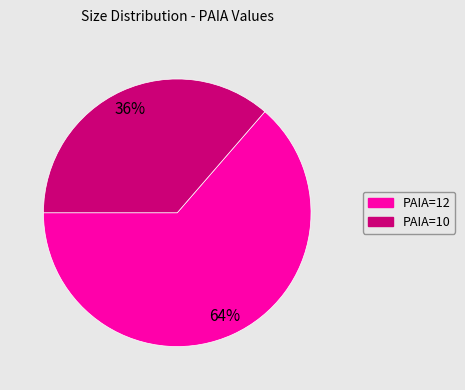

To the nearest percent, what is the average slice percentage?

50%